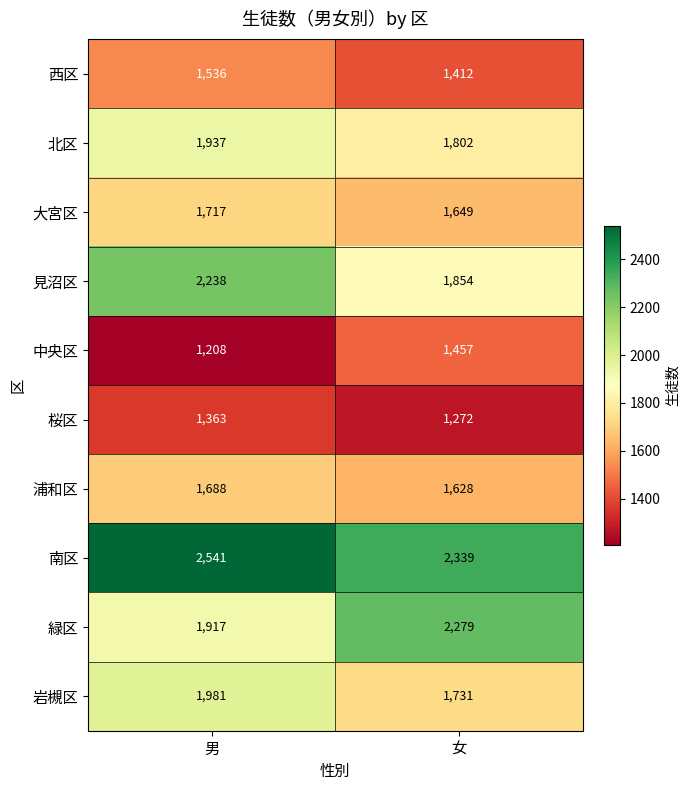

What is the smallest value displayed?

1208